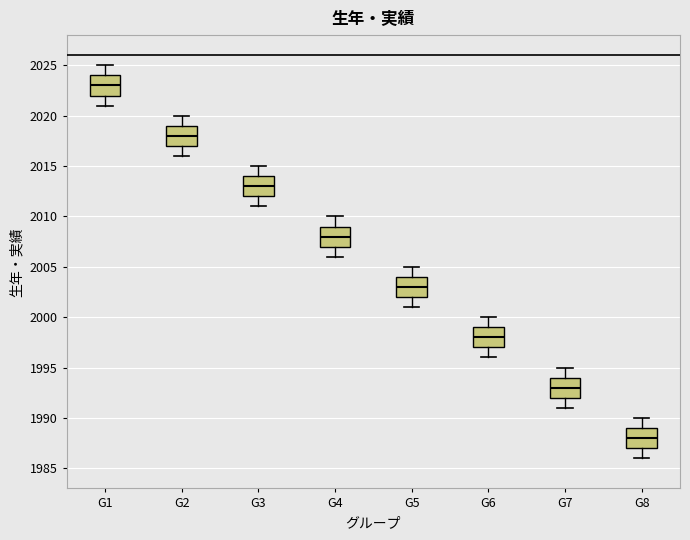

Reading left to right, read every box against the y-axis: the position of its median line, the range the box covers, and the ends of its whiskers. The values are not printed on the chart, so give them approximately, as read against the axis.

G1: median 2023, box 2022 to 2024, whiskers 2021 to 2025
G2: median 2018, box 2017 to 2019, whiskers 2016 to 2020
G3: median 2013, box 2012 to 2014, whiskers 2011 to 2015
G4: median 2008, box 2007 to 2009, whiskers 2006 to 2010
G5: median 2003, box 2002 to 2004, whiskers 2001 to 2005
G6: median 1998, box 1997 to 1999, whiskers 1996 to 2000
G7: median 1993, box 1992 to 1994, whiskers 1991 to 1995
G8: median 1988, box 1987 to 1989, whiskers 1986 to 1990